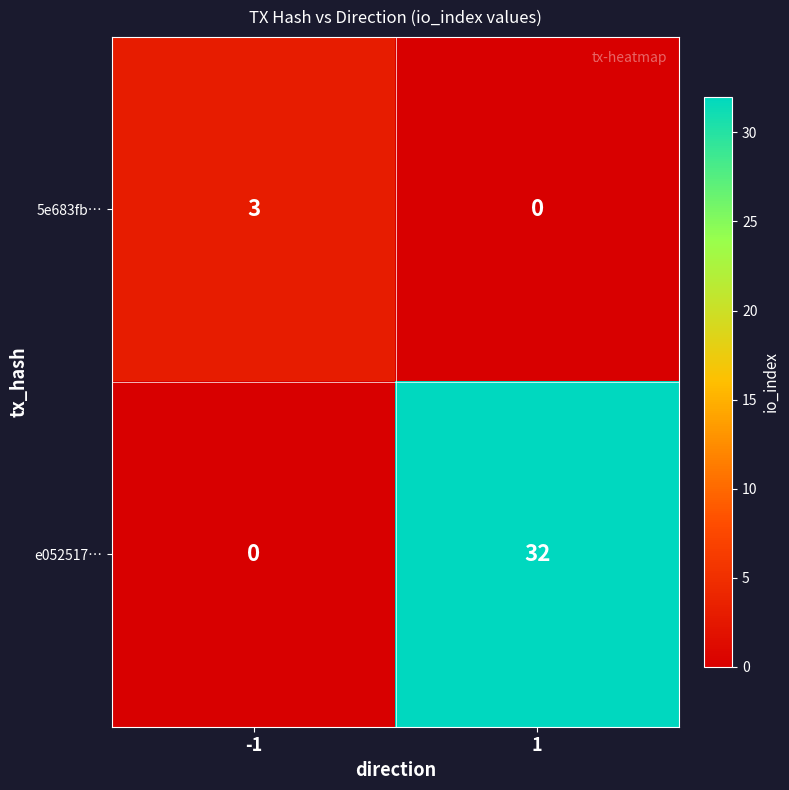

What is the spread (max minus min) of values at -1?

3